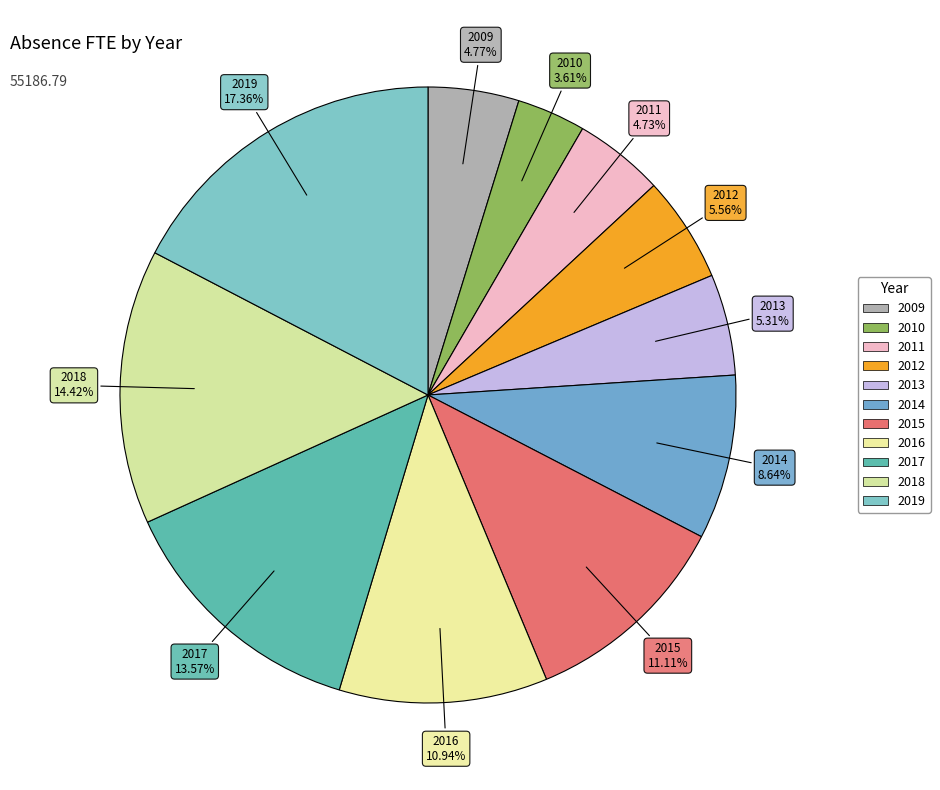

What is the ratio of the value at 2016 to the value at 2018?

0.8